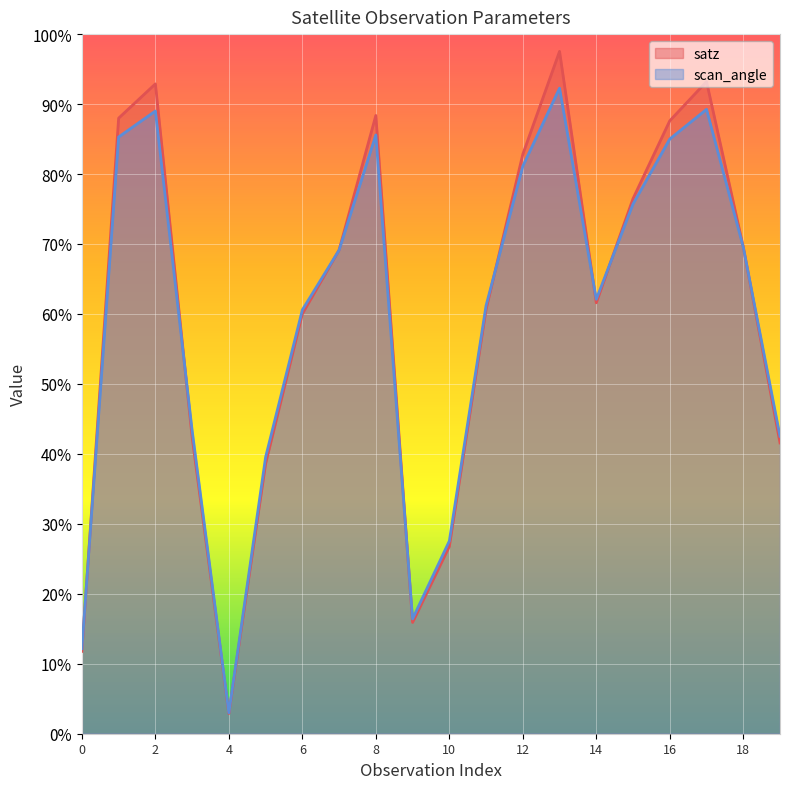

What value does the satz series have at 17?

93.2